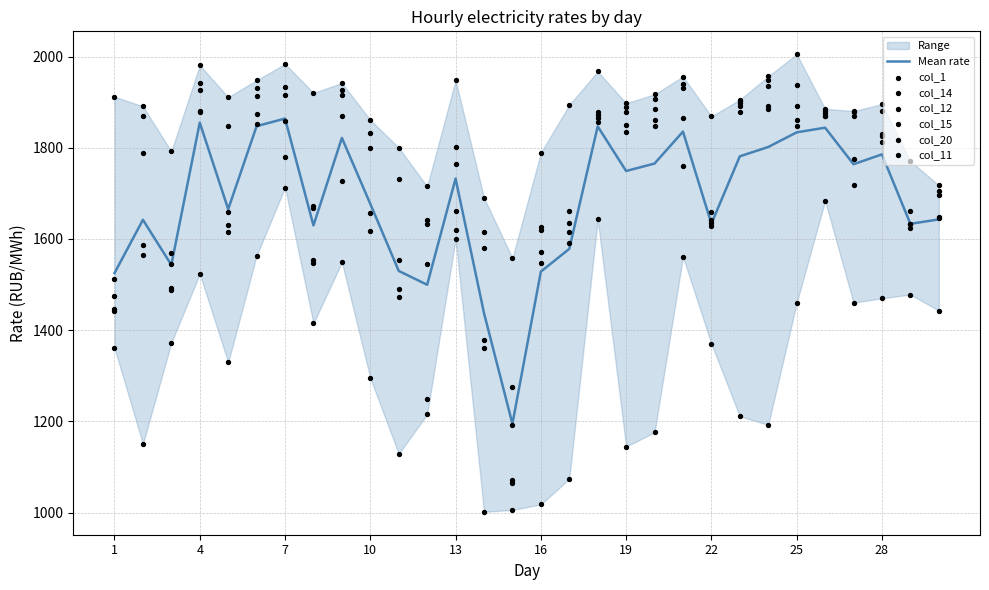

Which series has the widest spread of Y values?

col_15